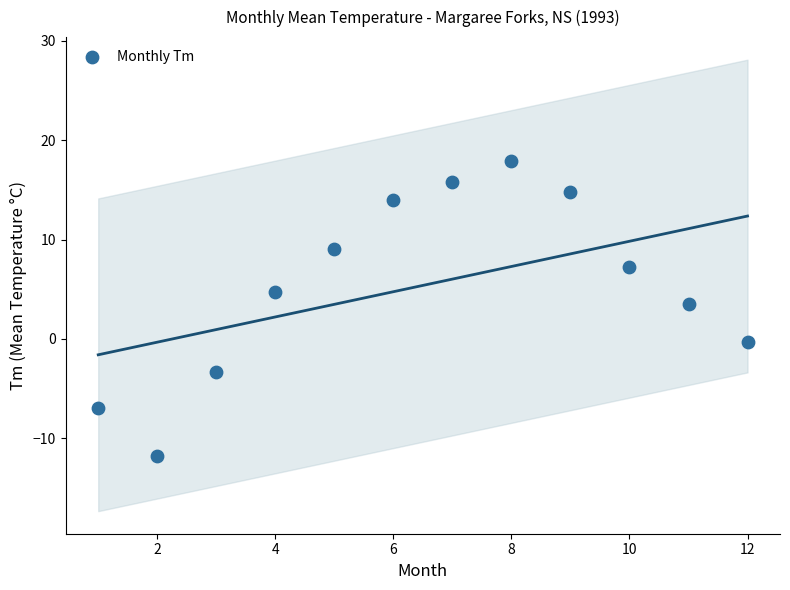

What Y value in the scatter plot is closest to 3?

3.5